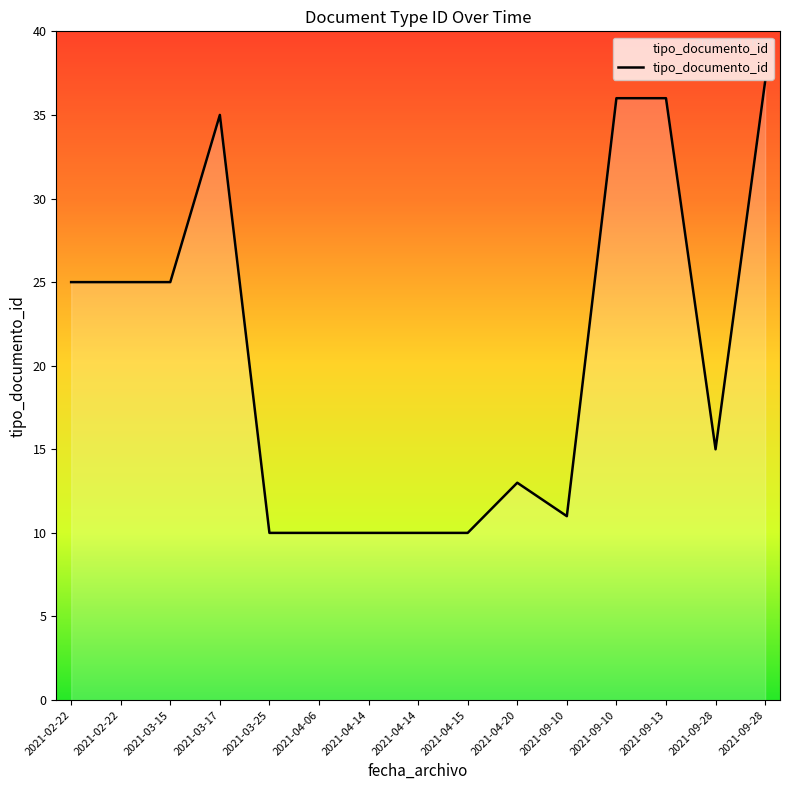

Which label corresponds to the largest value in the chart?

2021-09-28